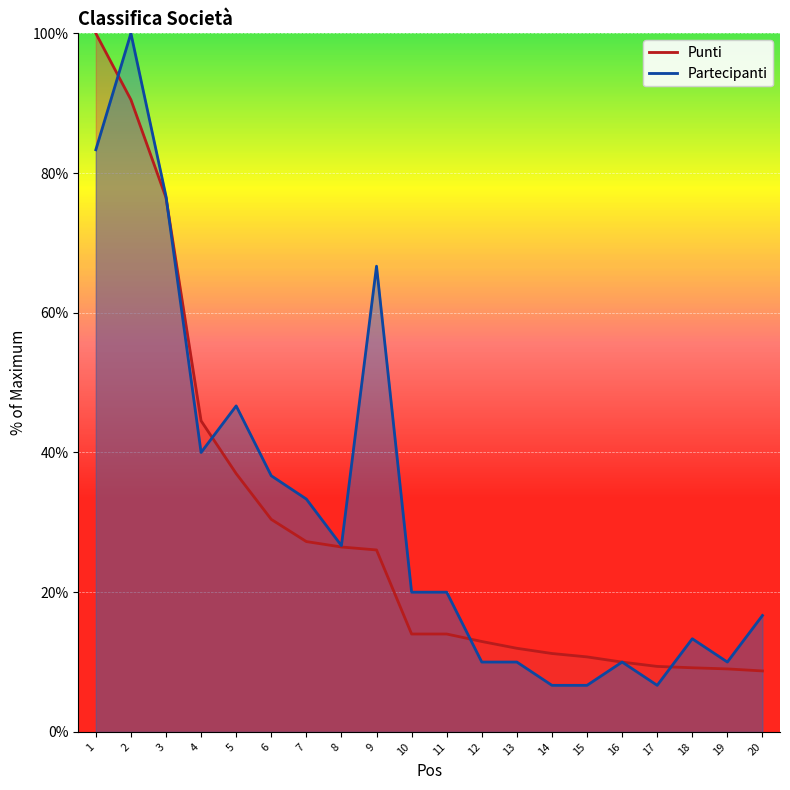

At how many categories does at least one series exceed 85?

2